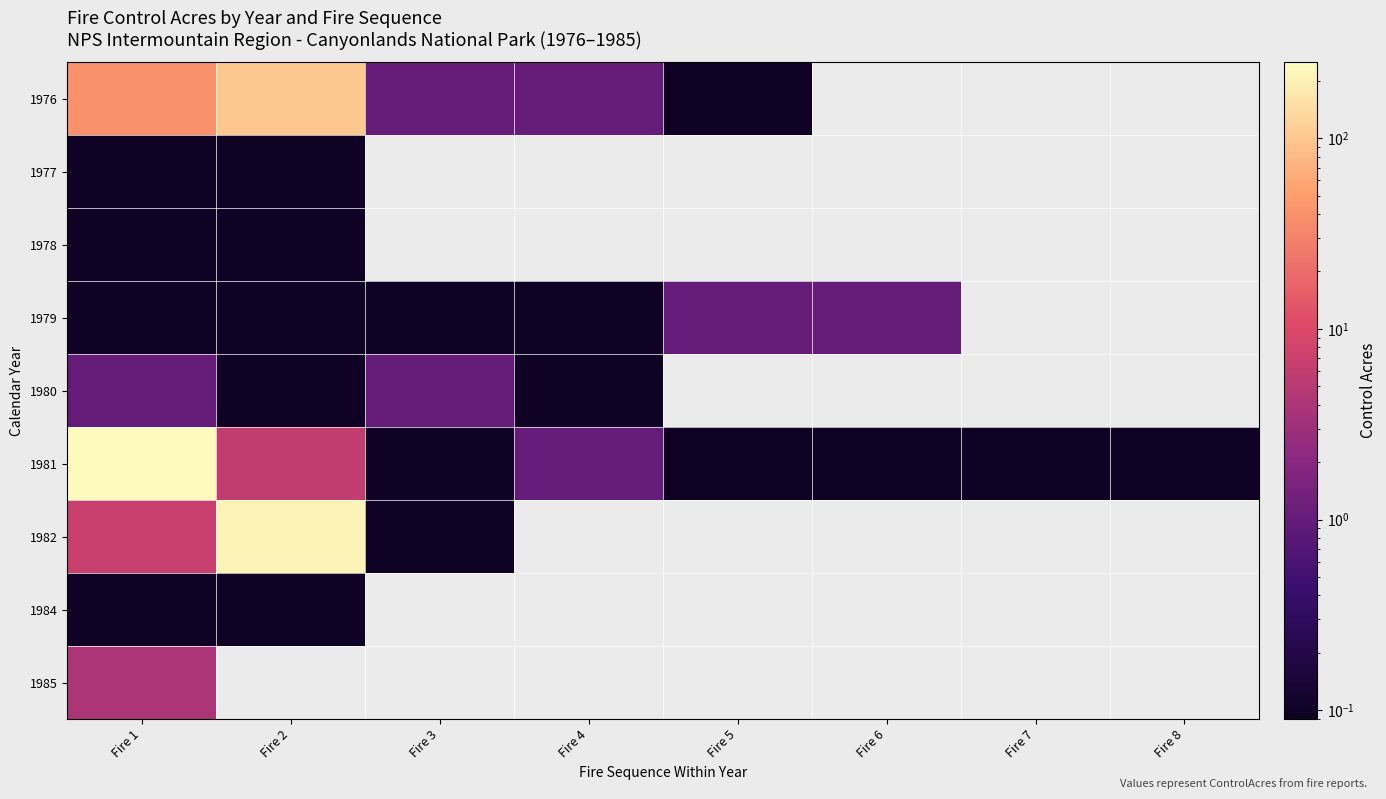

At how many categories does at least one series exceed 209?

2